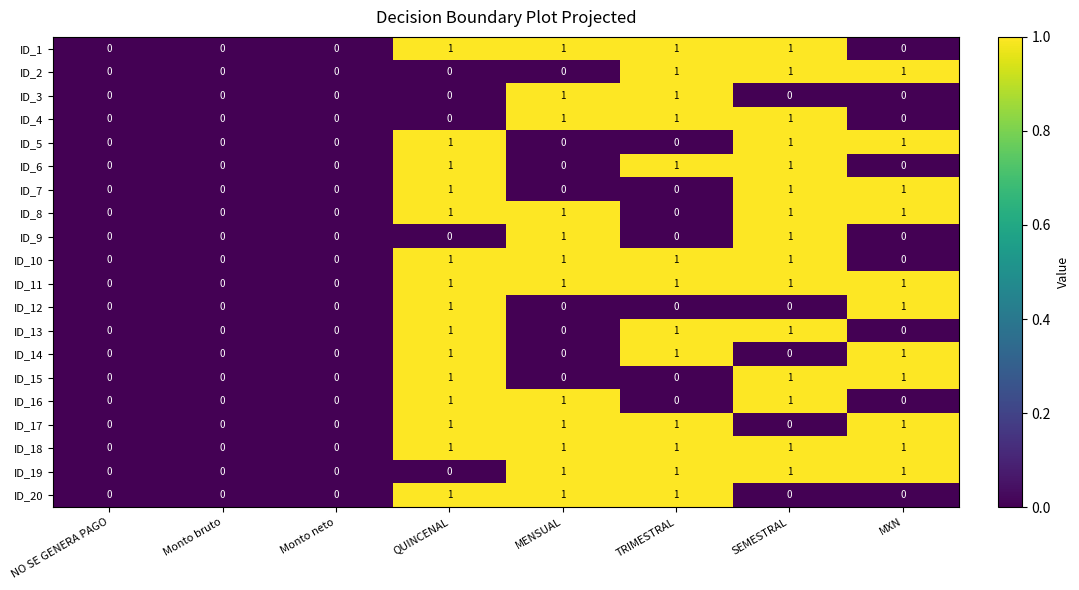

How many ID_17 values are between 0 and 1?

8